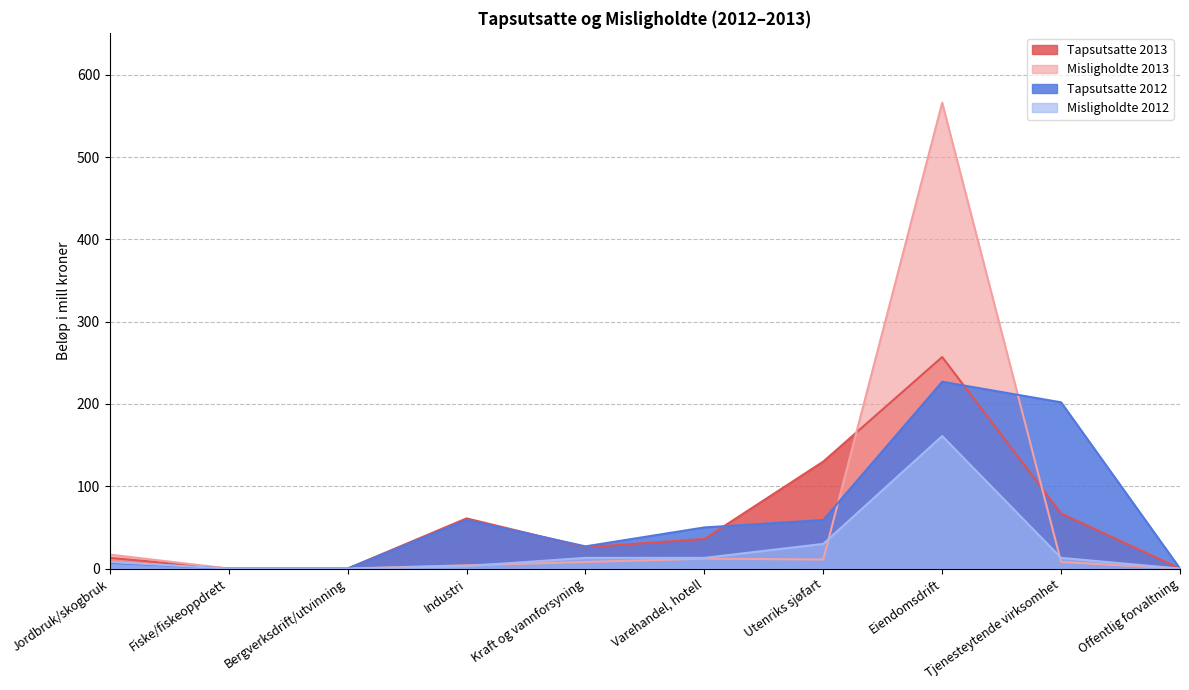

List the labels in order of Misligholdte 2012 value, largest first.

Eiendomsdrift, Utenriks sjøfart, Kraft og vannforsyning, Varehandel, hotell, Tjenesteytende virksomhet, Jordbruk/skogbruk, Industri, Fiske/fiskeoppdrett, Bergverksdrift/utvinning, Offentlig forvaltning